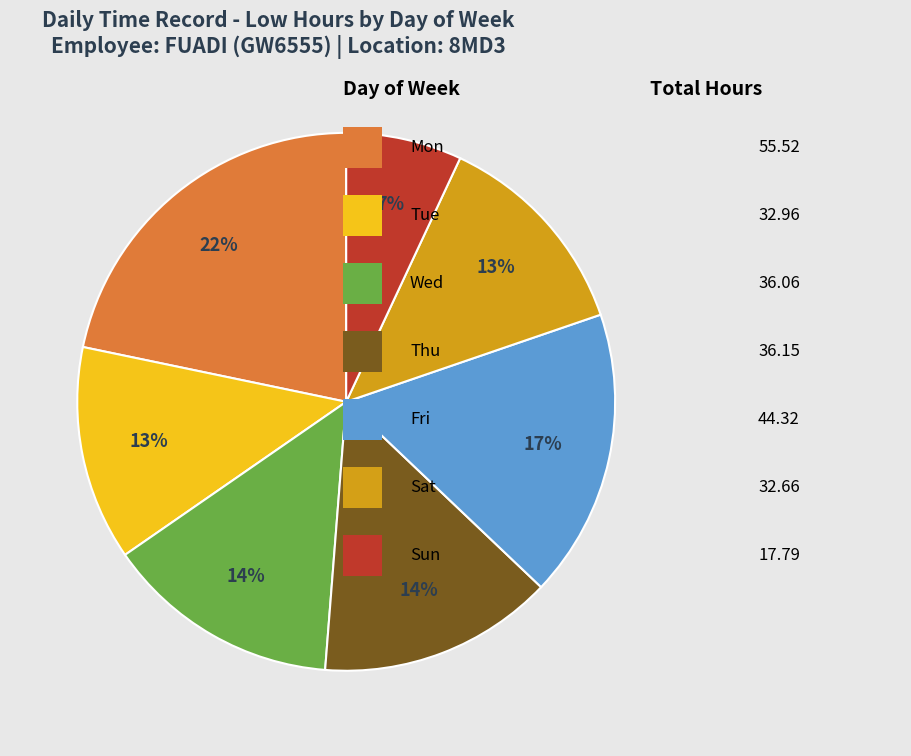

To the nearest percent, what is the difference between the largest and smallest slice percentages?

15%